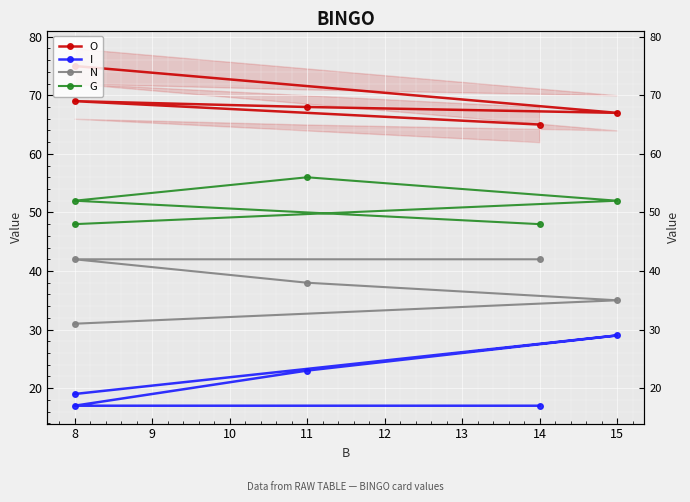

What is the maximum value shown in the chart?

75